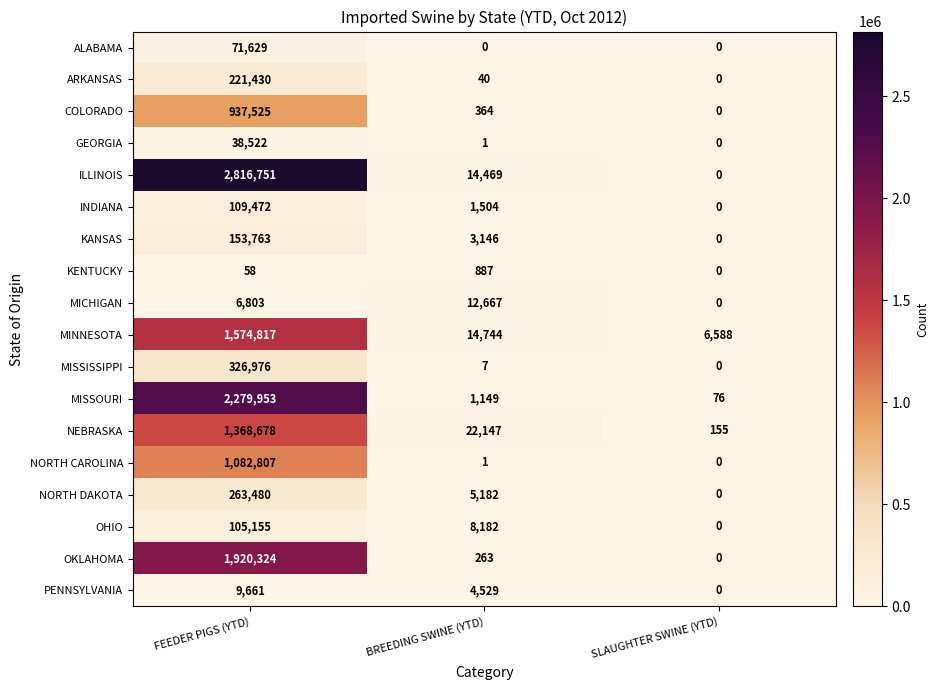

At which category is the sum across all series the highest?

FEEDER PIGS (YTD)